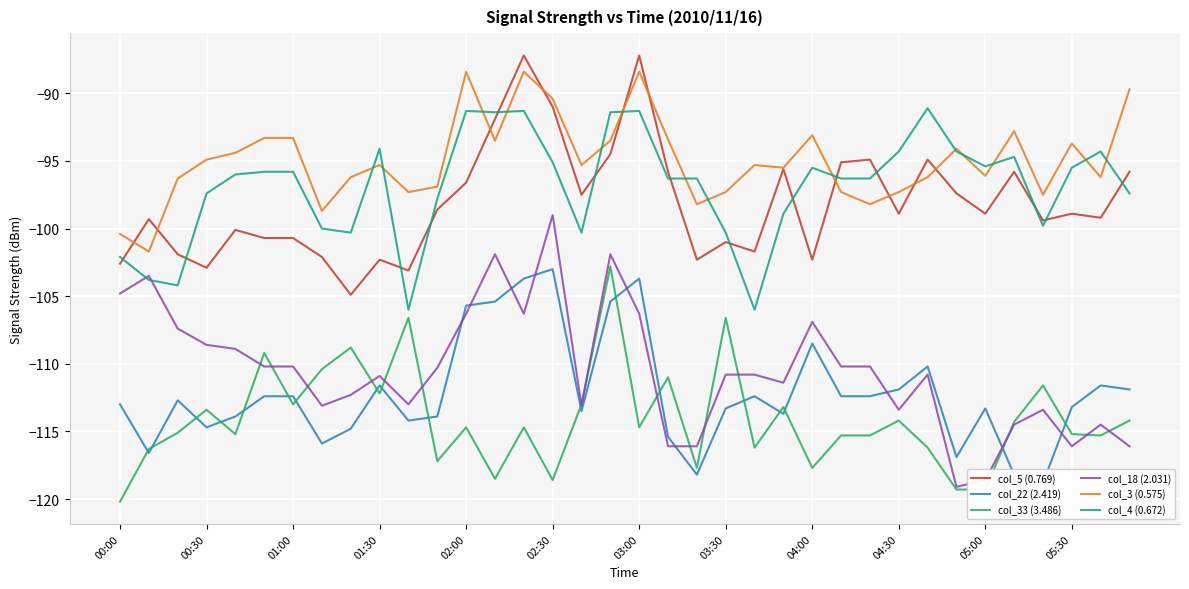

True or false: col_5 (0.769) has a value of -95.8 at 31.

True